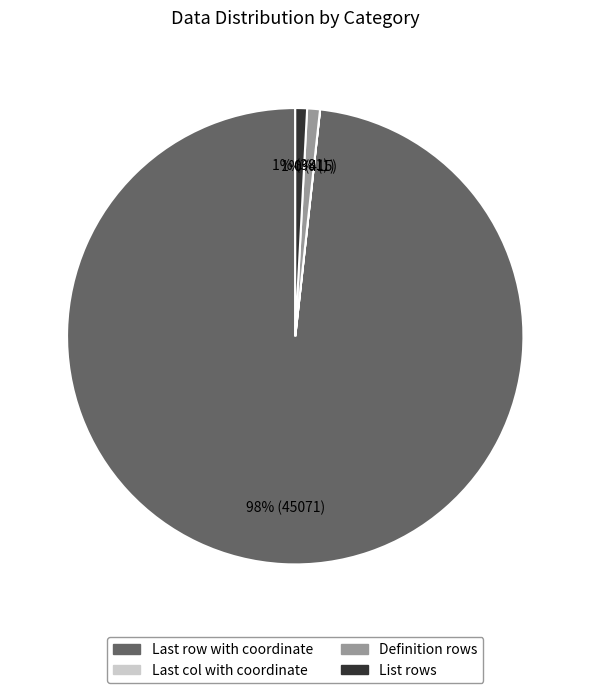

What is the largest slice in the pie chart?

Last row with coordinate